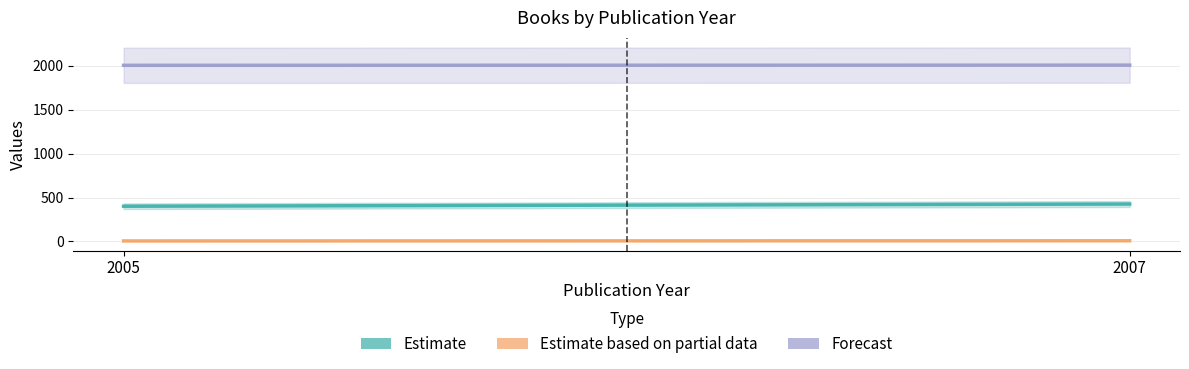

What are all the series names shown in the legend?

Estimate, Estimate based on partial data, Forecast